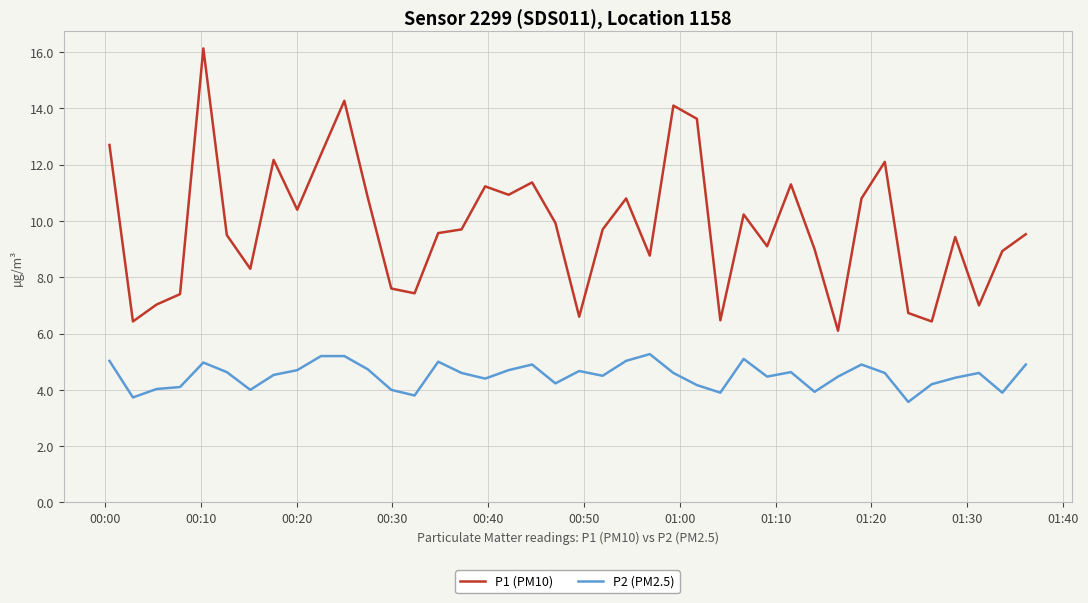

What is the difference between the maximum and minimum values in the P2 (PM2.5) series?

1.7